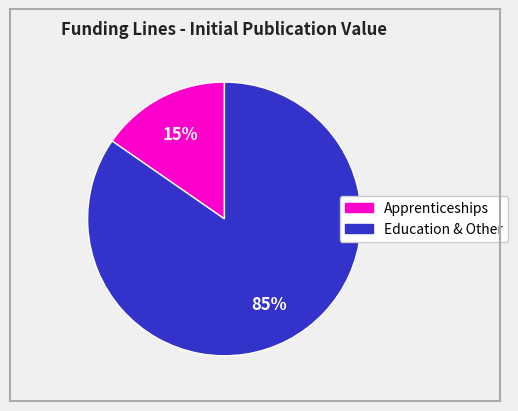

Is there any slice that represents more than half of the pie?

Yes